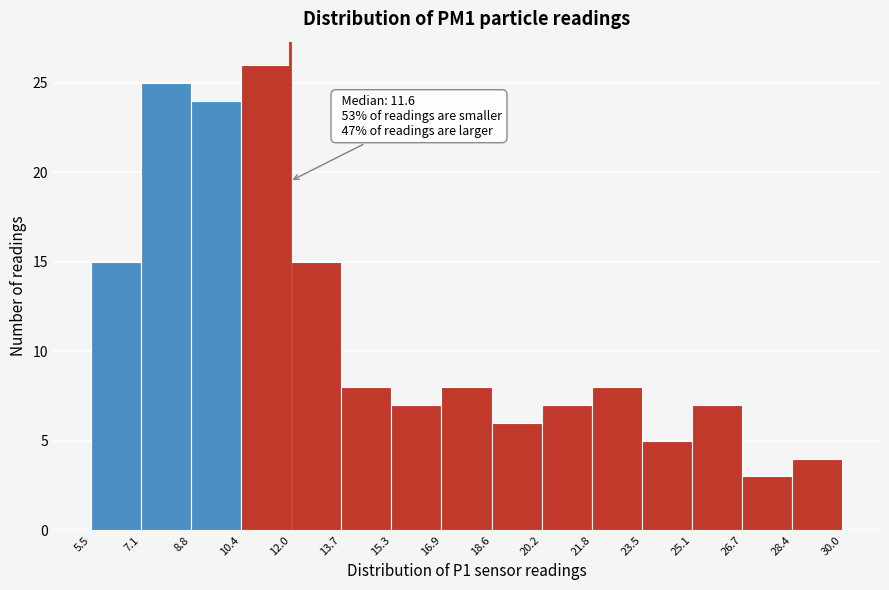

Over which range of the x-axis is the bar tallest?

10.4 to 12.0